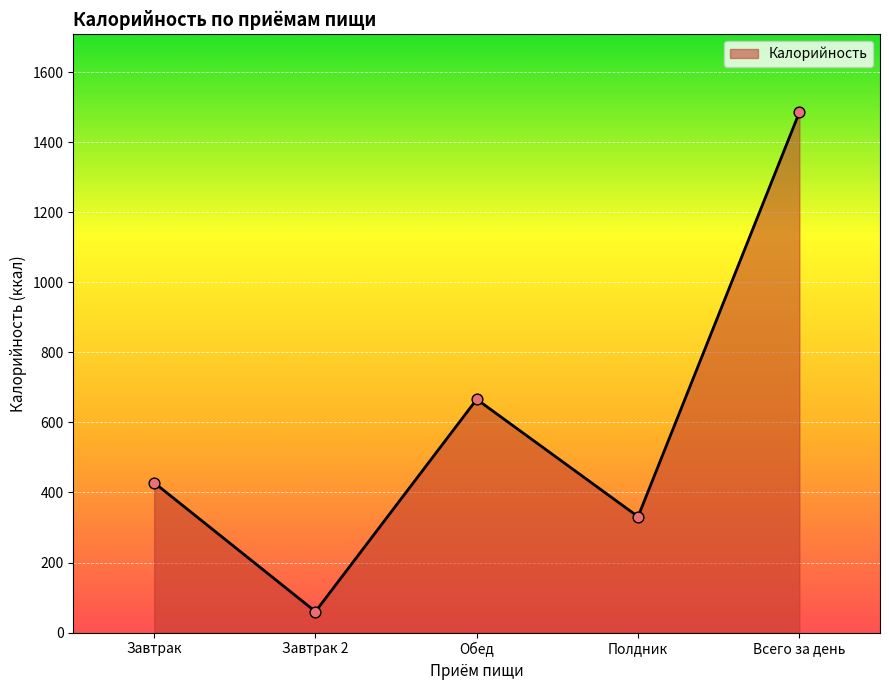

Approximately how many times larger is the value at Завтрак compared to Всего за день?

0.3